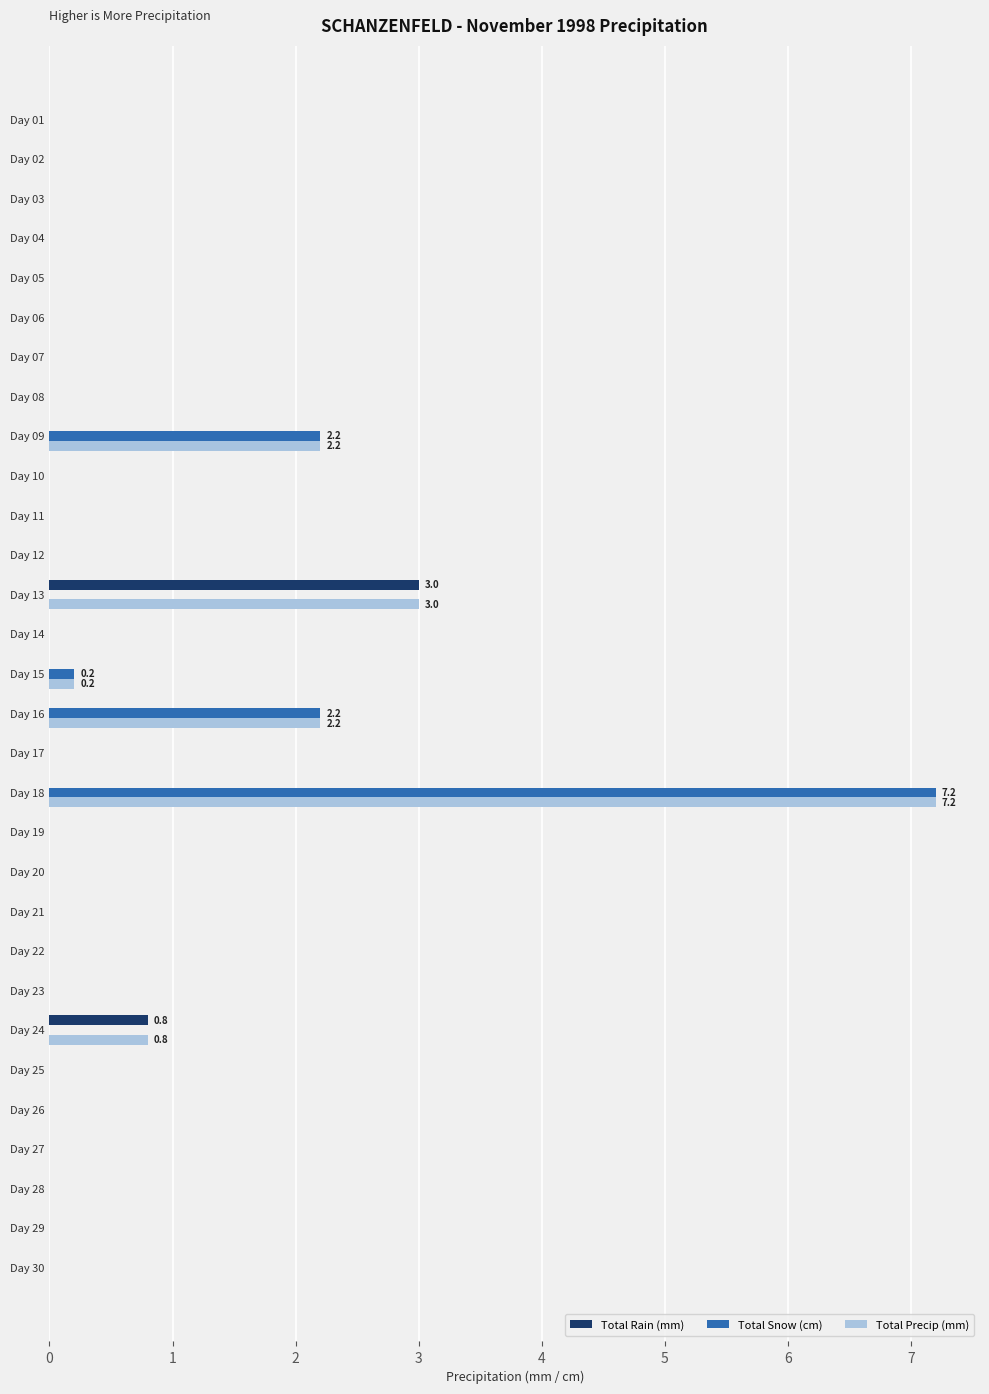

The value of Total Precip (mm) at Day 07 is 0.0. True or false?

True